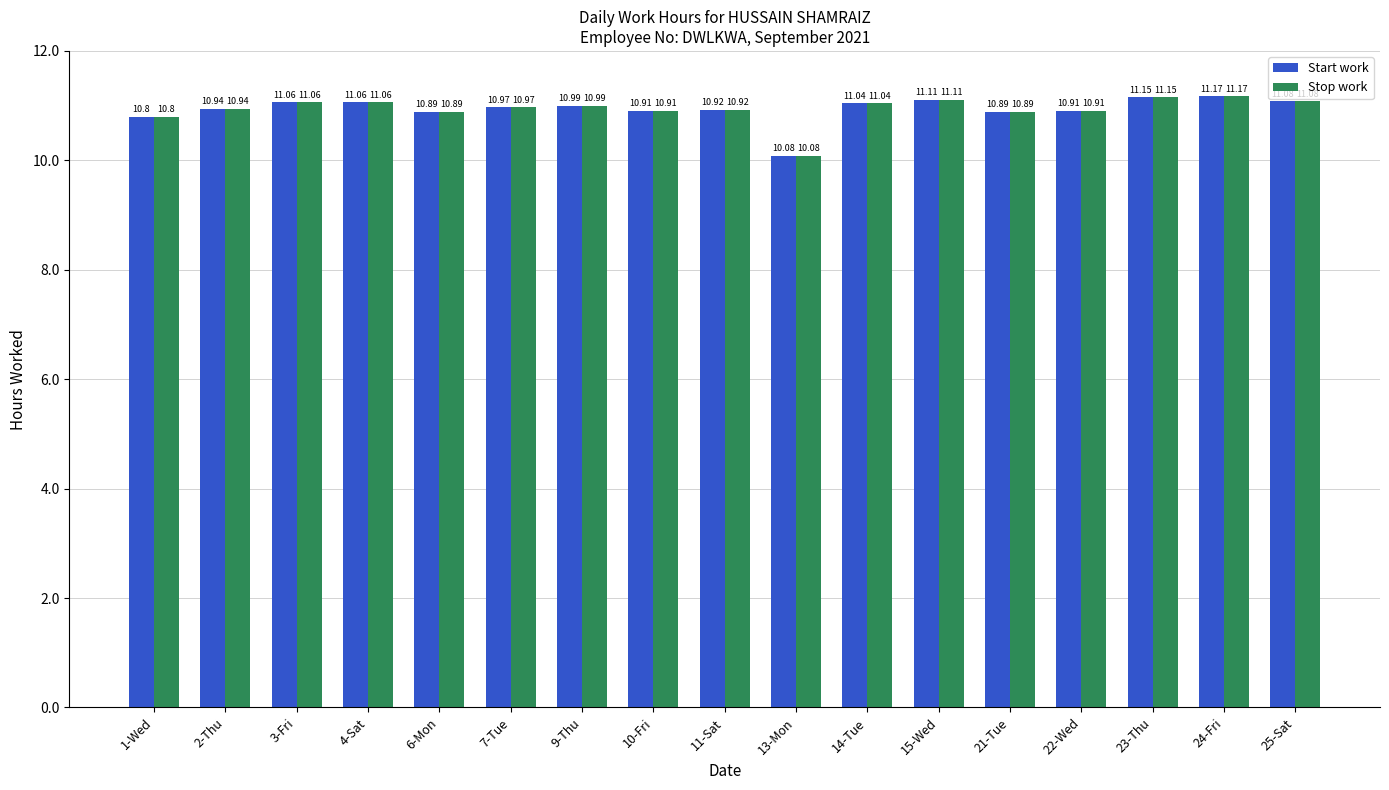

Reading left to right, transcribe all the data shown in this chart.

Start work: 10.8	10.9	11.1	11.1	10.9	11.0	11.0	10.9	10.9	10.1	11.0	11.1	10.9	10.9	11.2	11.2	11.1
Stop work: 10.8	10.9	11.1	11.1	10.9	11.0	11.0	10.9	10.9	10.1	11.0	11.1	10.9	10.9	11.2	11.2	11.1